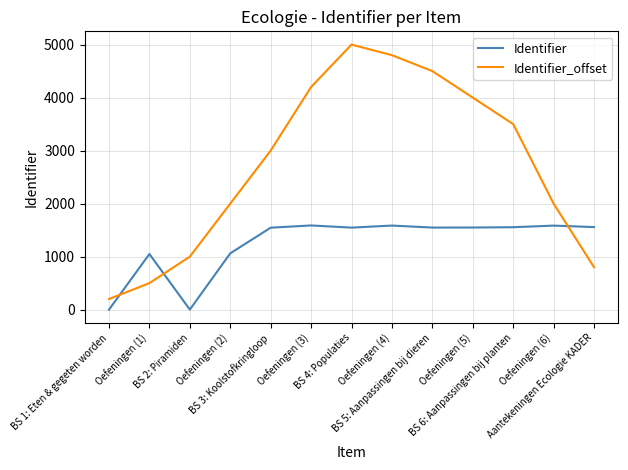

What is the maximum value for Identifier?

1588